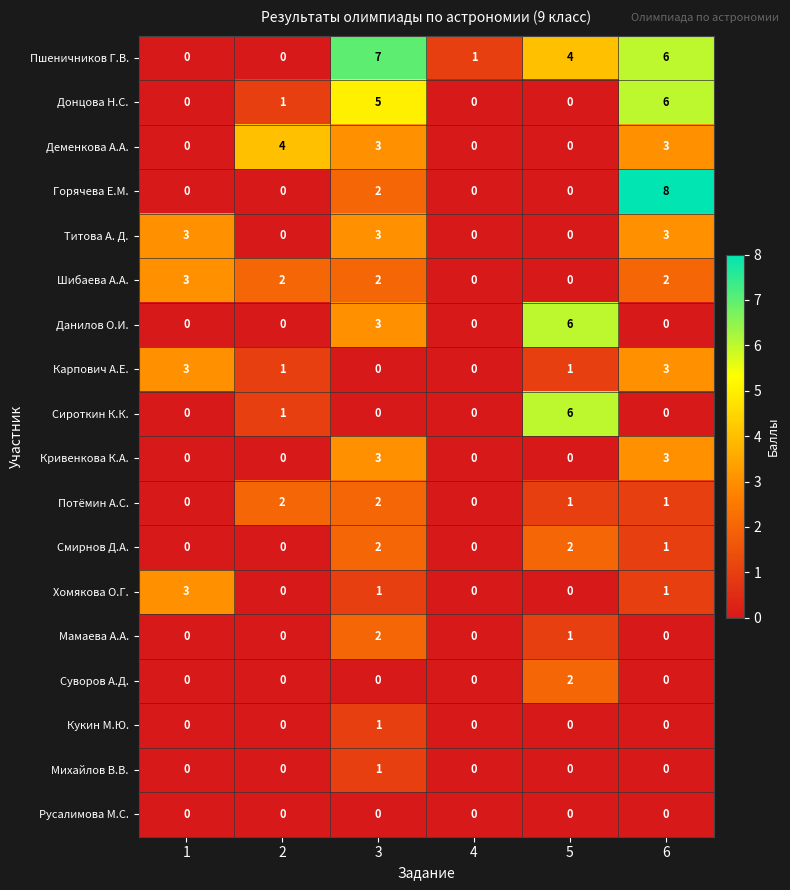

Which series has the widest spread of values?

Горячева Е.М.